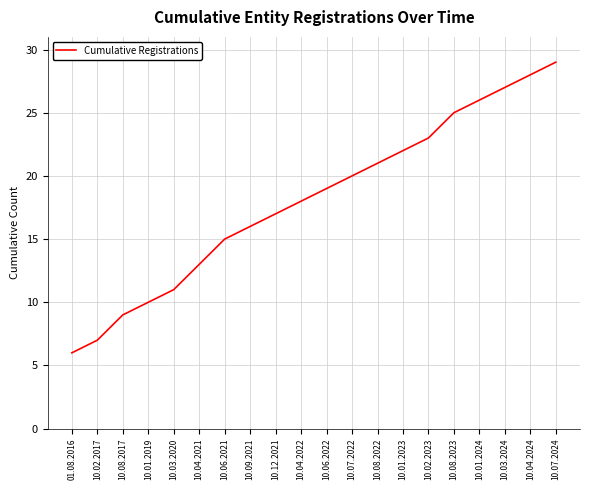

Which has a higher value, 01.08.2016 or 10.08.2023?

10.08.2023